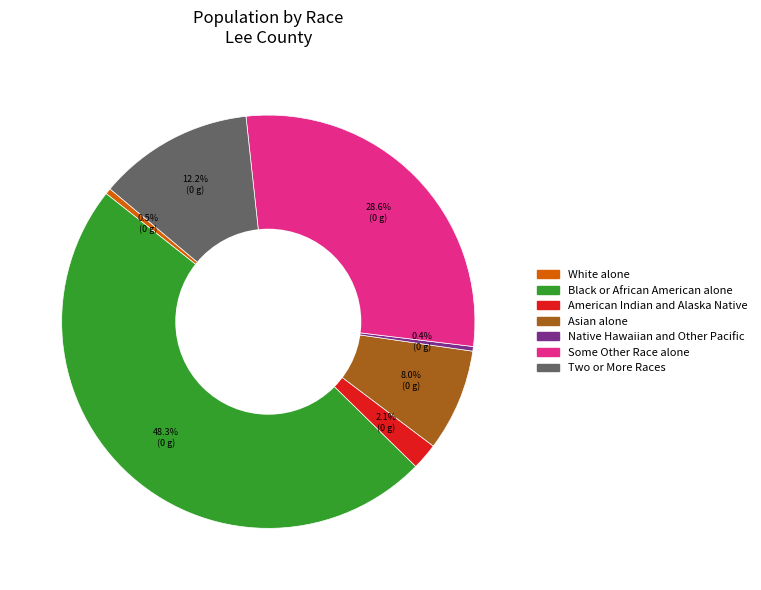

How many segments does this pie chart have?

7